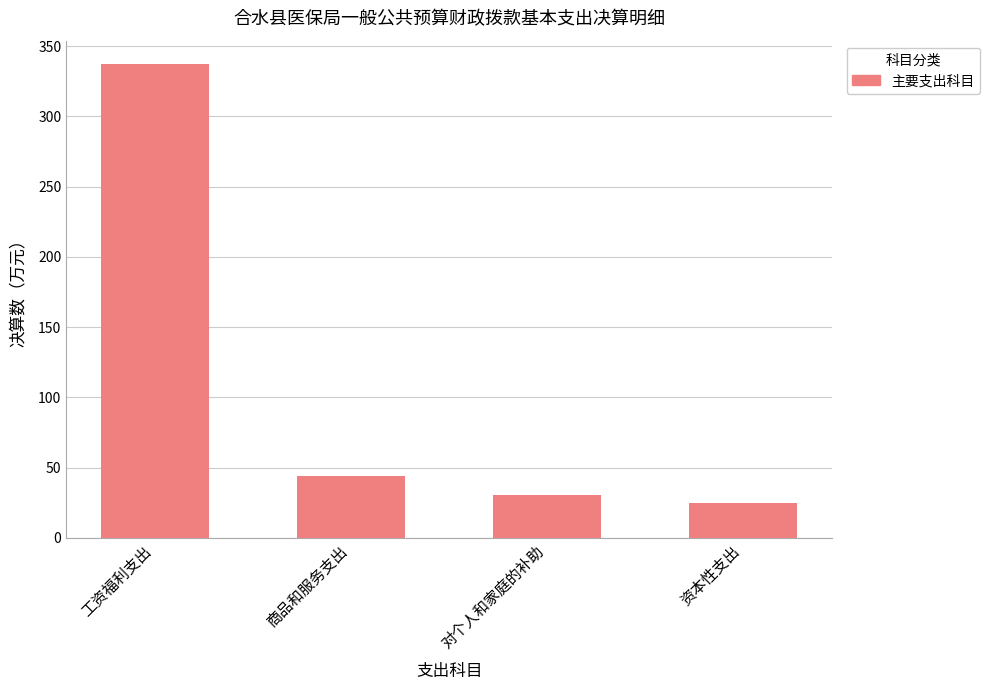

What is the sum of all values?

436.3